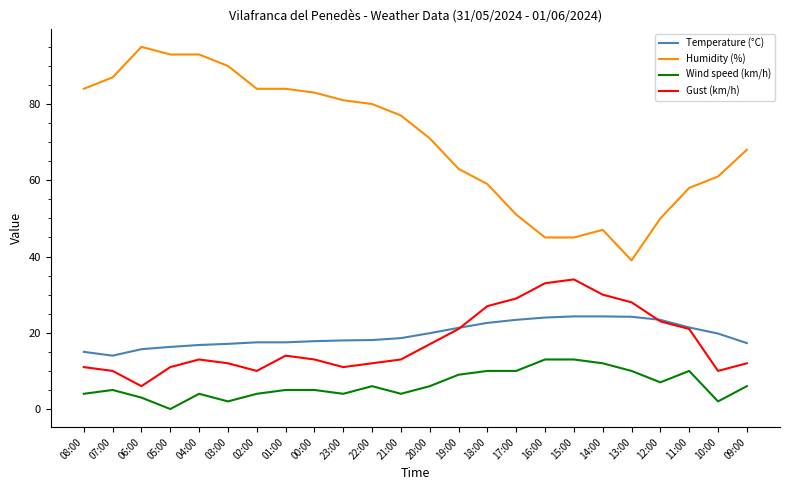

True or false: Gust (km/h) has a value of 27.0 at 18:00.

True